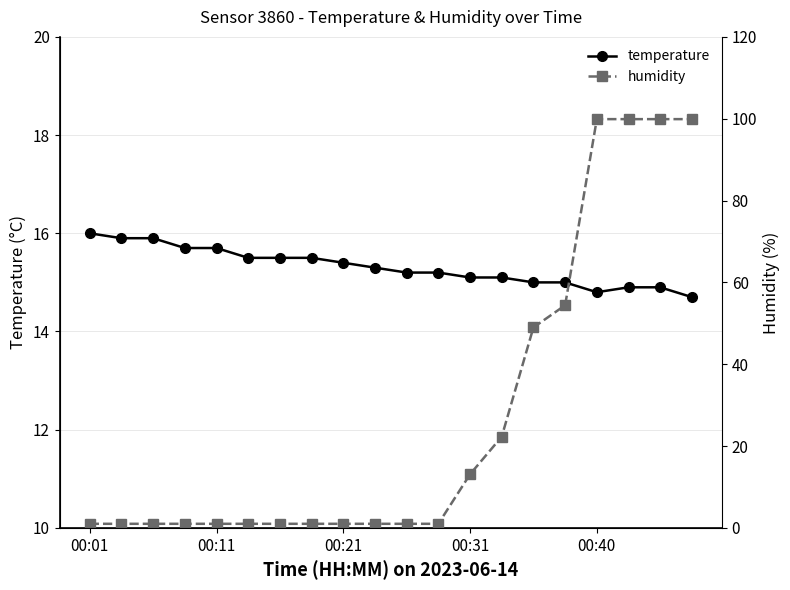

Which series ends up on top after the final intersection of humidity and temperature?

humidity